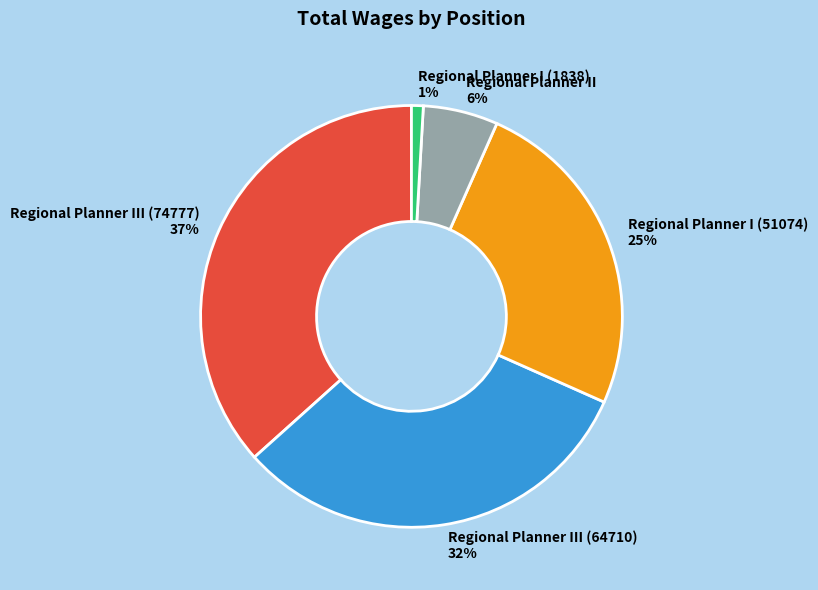

To the nearest percent, what is the difference between the largest and smallest slice percentages?

36%